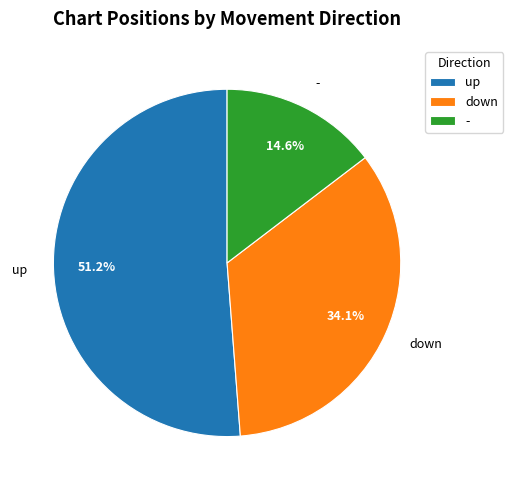

What percentage do - and up together represent?

65.9%